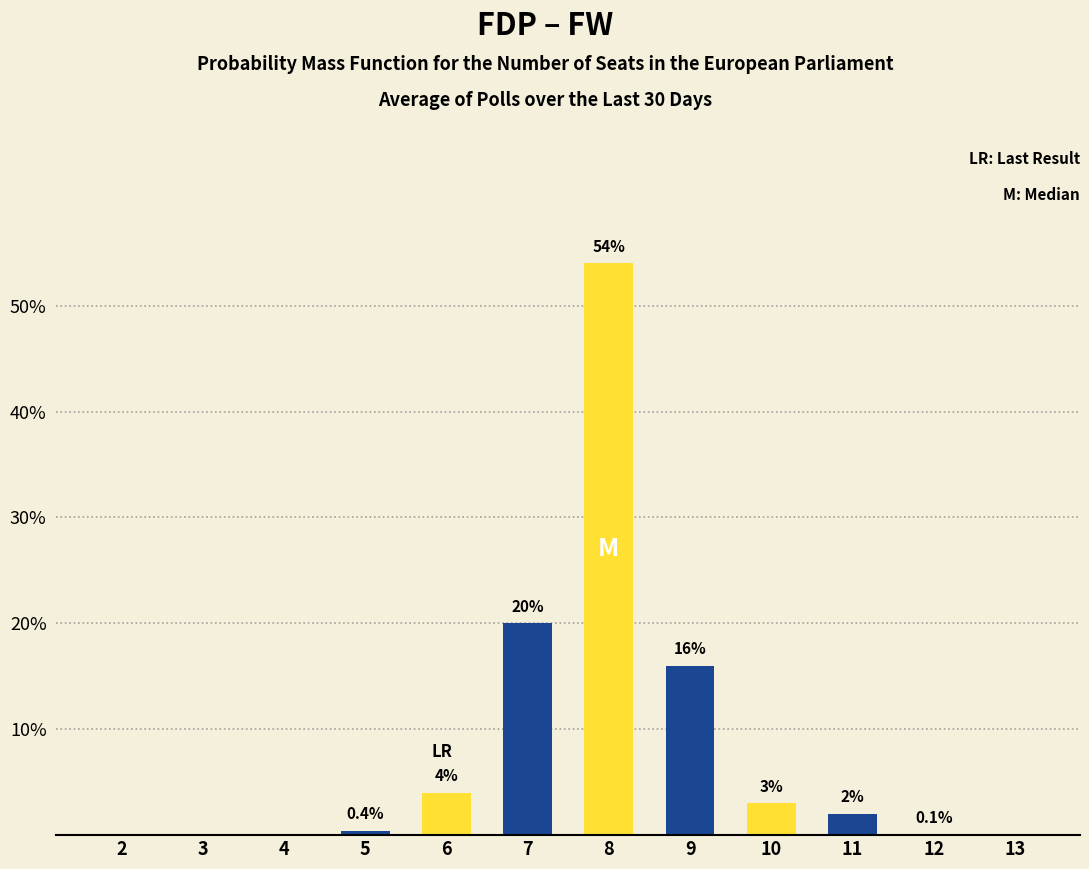

Reading right to left, extract all data points from this chart.

13=0.0	12=0.1	11=2.0	10=3.0	9=16.0	8=54.0	7=20.0	6=4.0	5=0.4	4=0.0	3=0.0	2=0.0